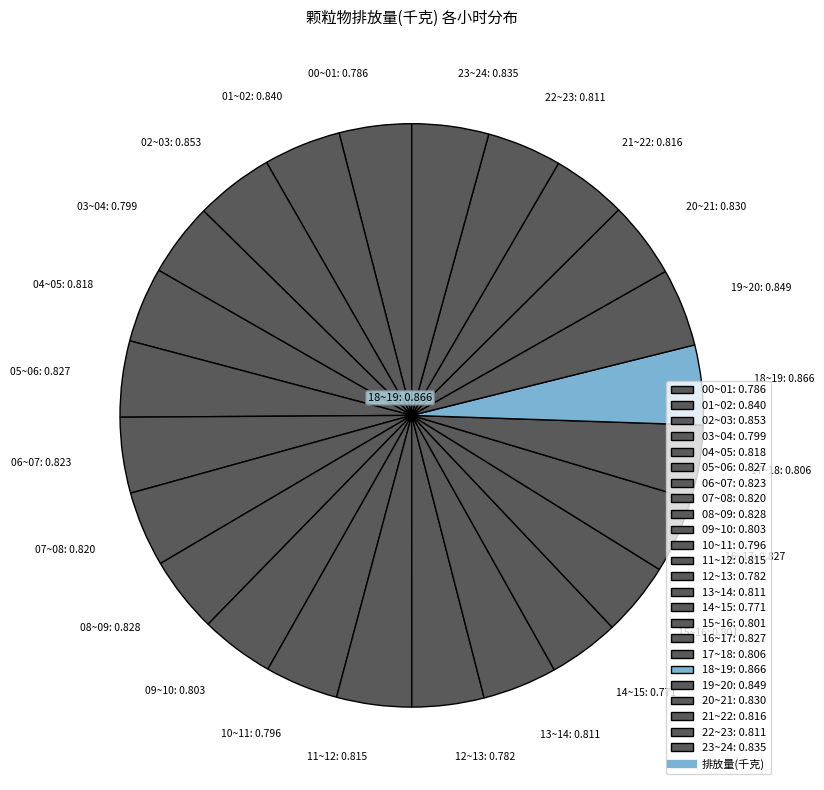

Does 02~03: 0.853 represent more than half of the total?

No